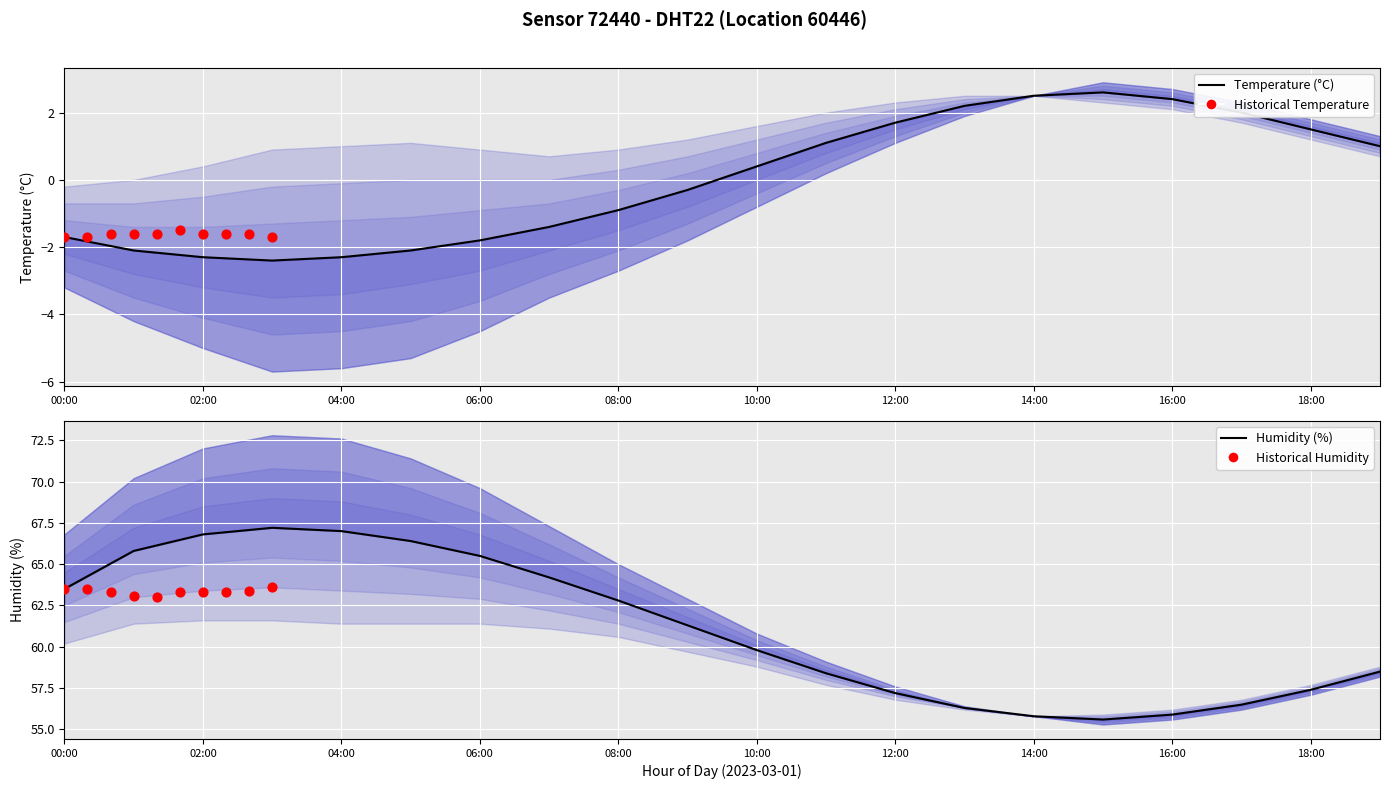

Which series reaches the minimum Y coordinate?

temperature